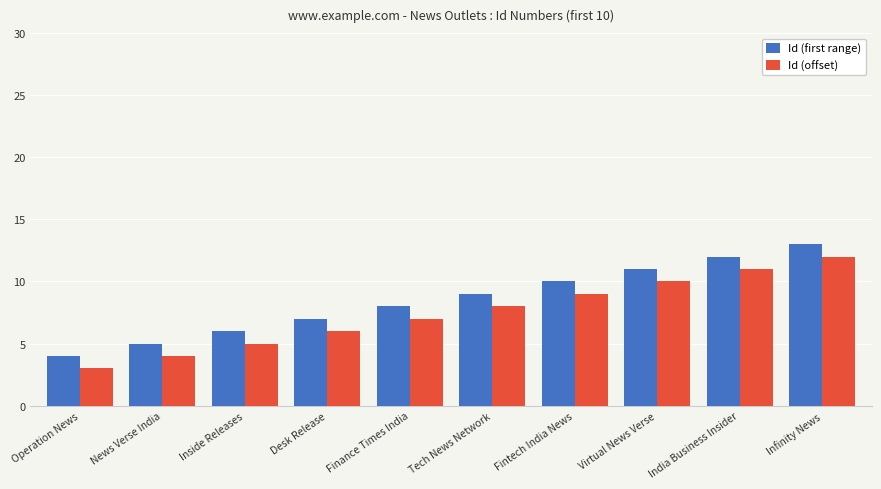

Reading right to left, what are all the values shown in this chart?

Id (first range): 13	12	11	10	9	8	7	6	5	4
Id (offset): 12	11	10	9	8	7	6	5	4	3